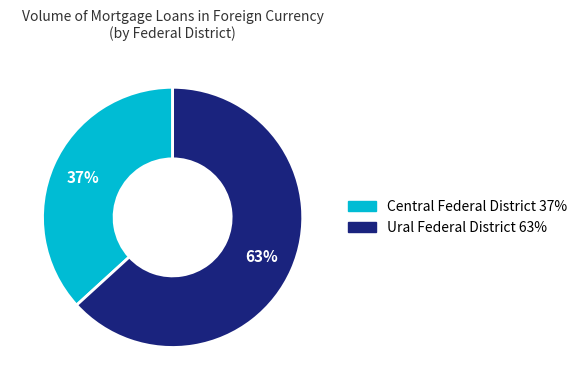

What is the largest slice in the pie chart?

Ural Federal District